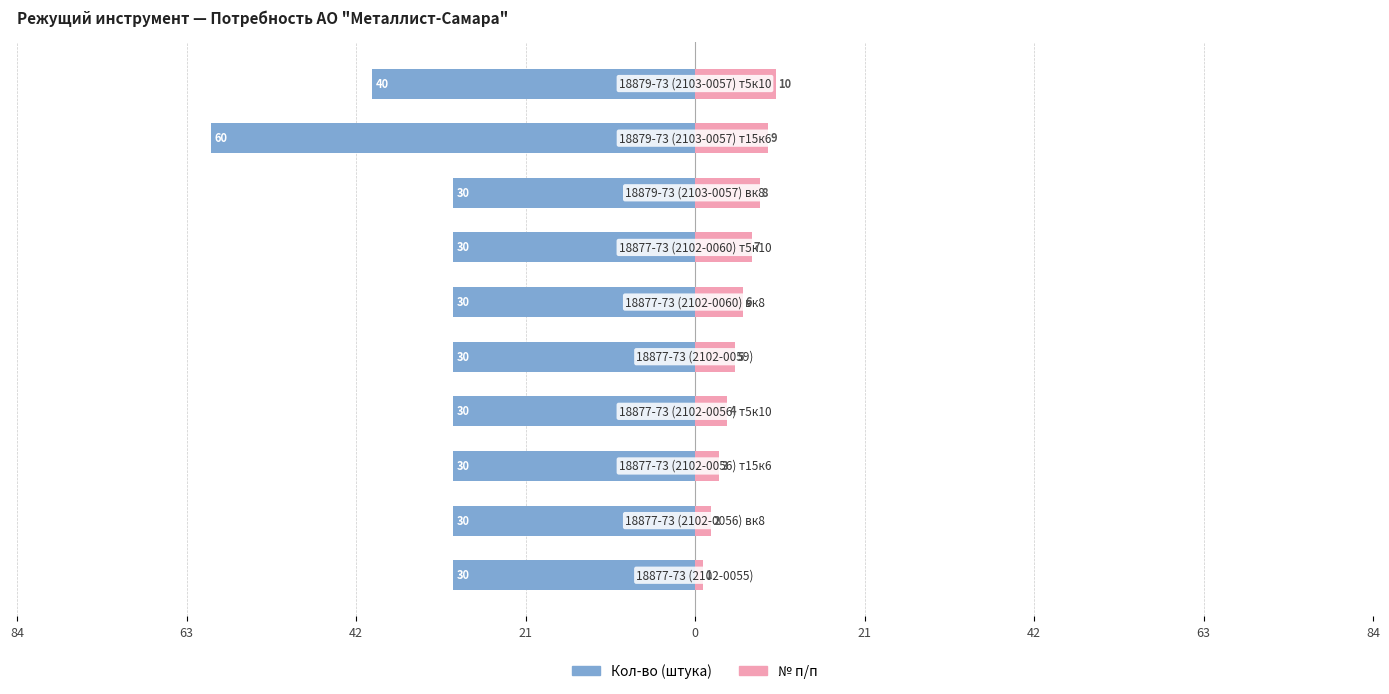

How many data points does each series have?

10